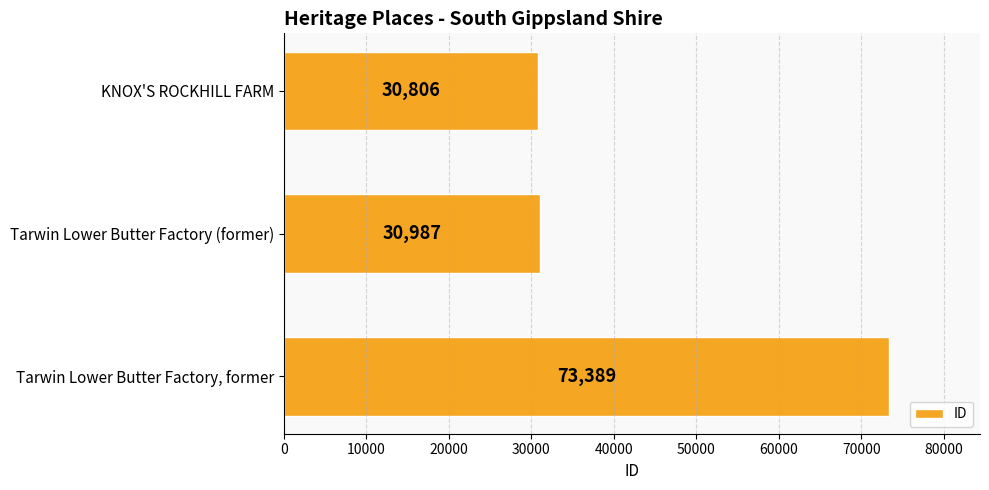

The chart shows a value of 73389 at Tarwin Lower Butter Factory, former. True or false?

True